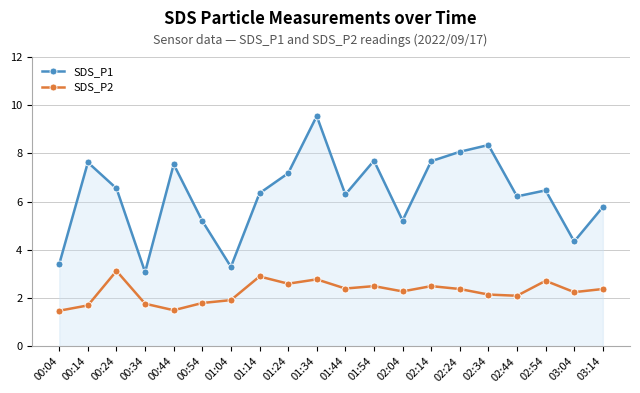

How many categories are shown in the chart?

20